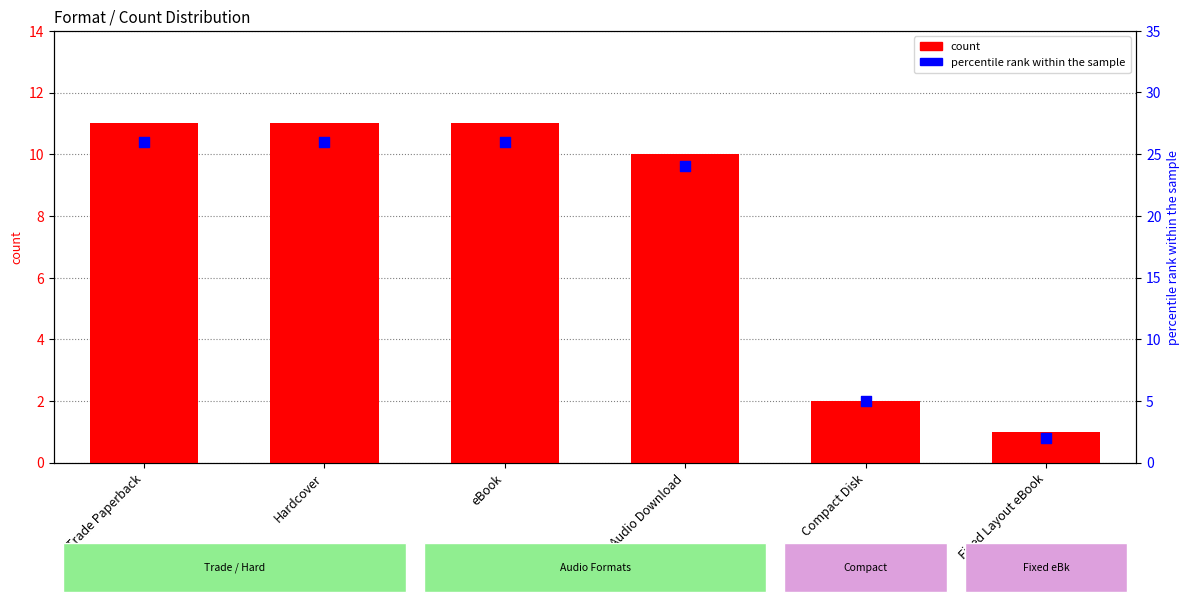

What are all the series names shown in the legend?

count, percentile rank within the sample